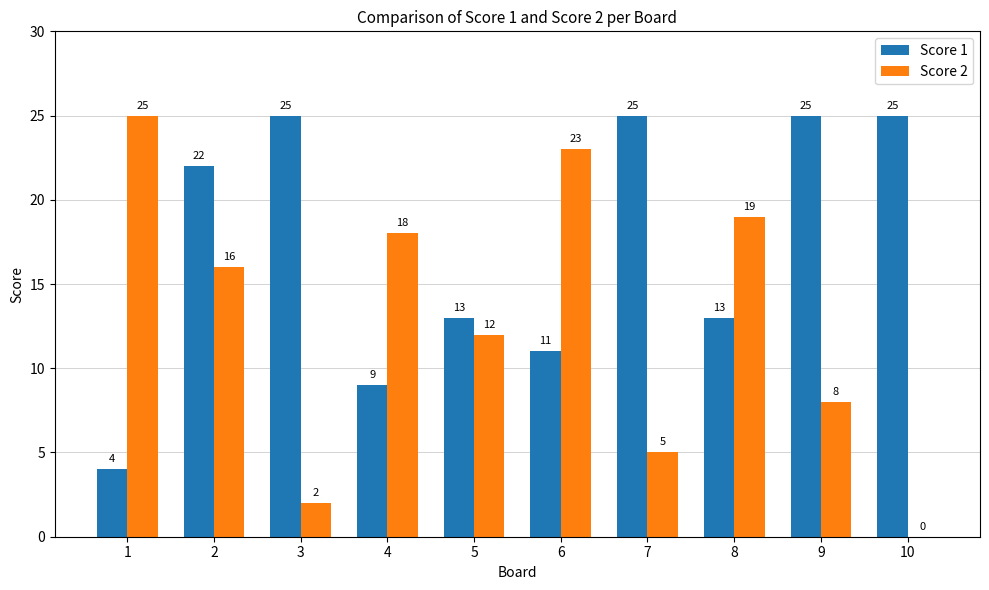

What are all the series names shown in the legend?

Score 1, Score 2